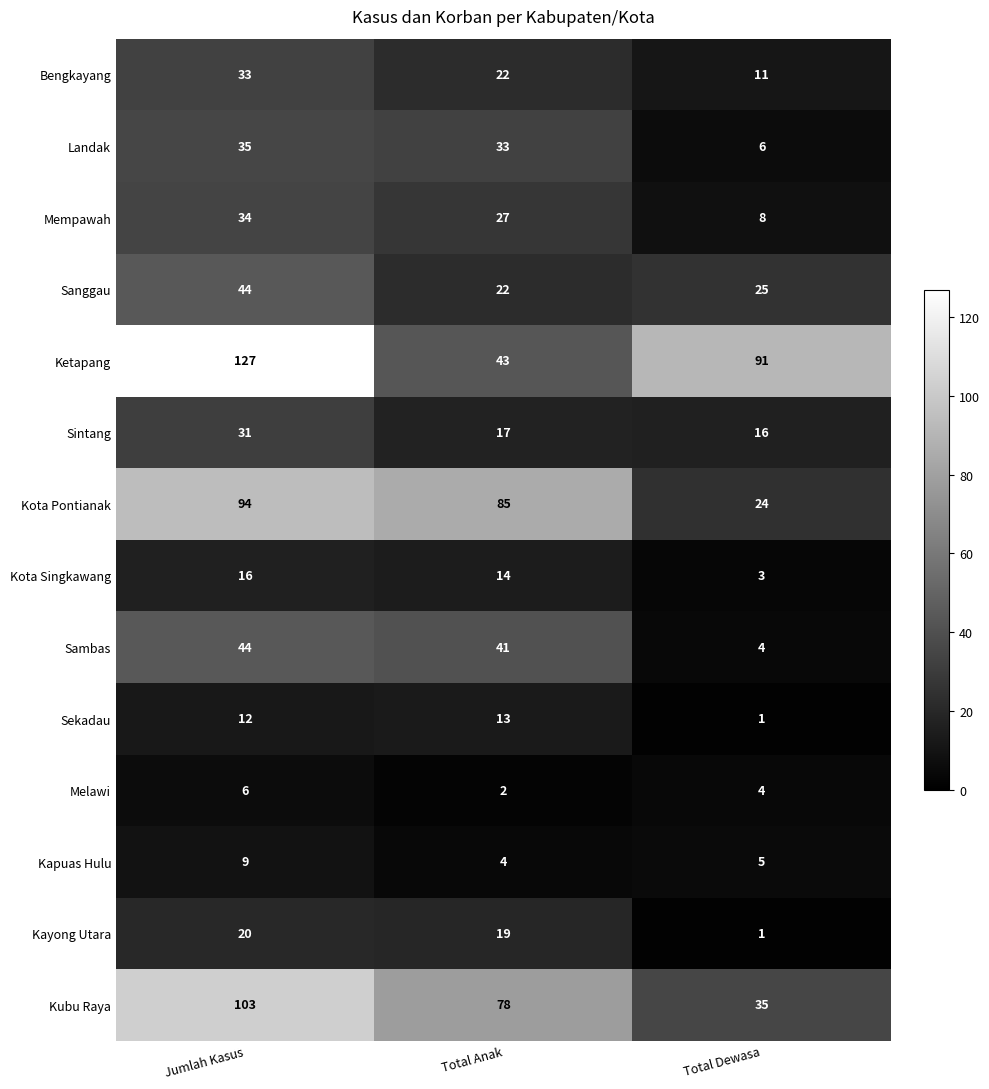

Which category has the lowest value in the Kota Pontianak series?

Total Dewasa